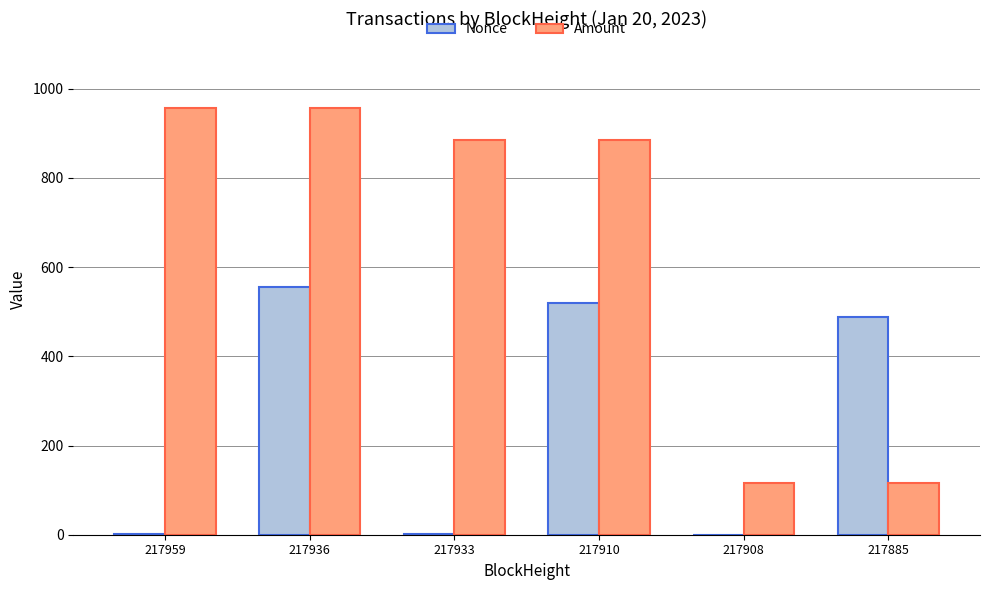

What is the sum of the Amount values at 217933 and 217885?

1001.7